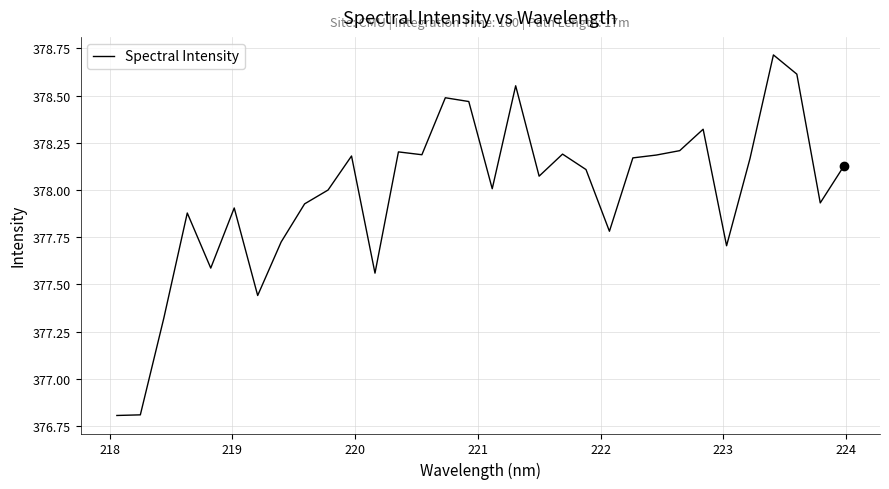

What is the sum of all values?

12095.3